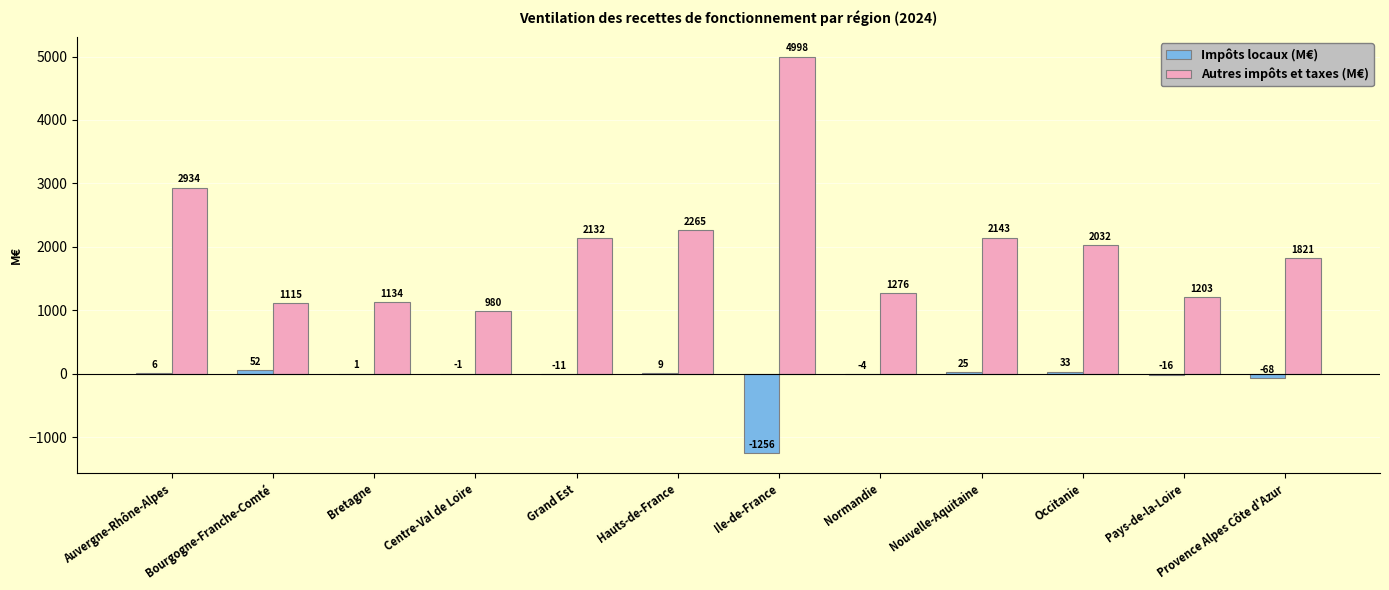

What is the total value across all series at Normandie?

1272.0